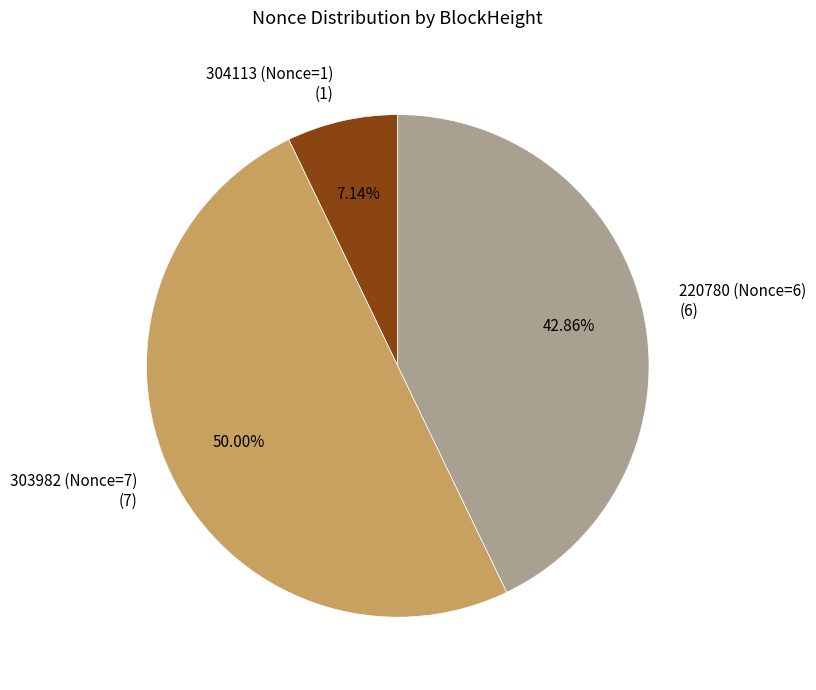

Combined, do 303982 (Nonce=7) and 304113 (Nonce=1) account for over 50%?

Yes